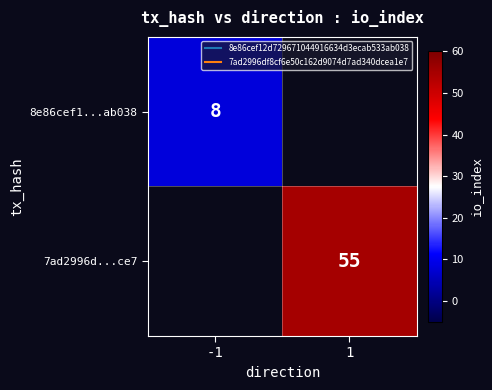

The 7ad2996d...ce7 series shows 55.0 at 1. True or false?

True